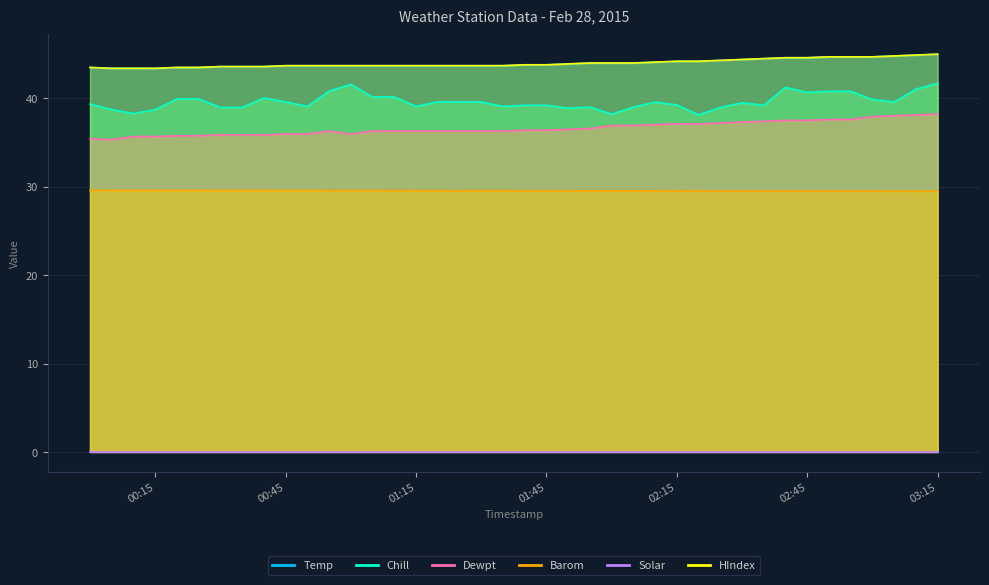

True or false: Temp and Chill intersect in this chart.

False